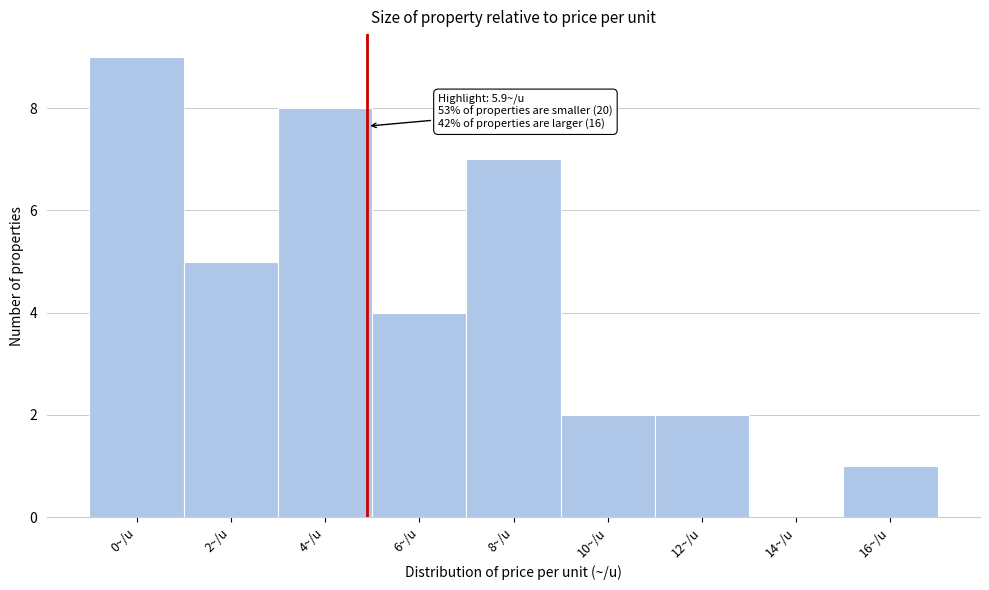

Reading left to right, transcribe all the data shown in this chart.

0~/u=9	2~/u=5	4~/u=8	6~/u=4	8~/u=7	10~/u=2	12~/u=2	14~/u=0	16~/u=1